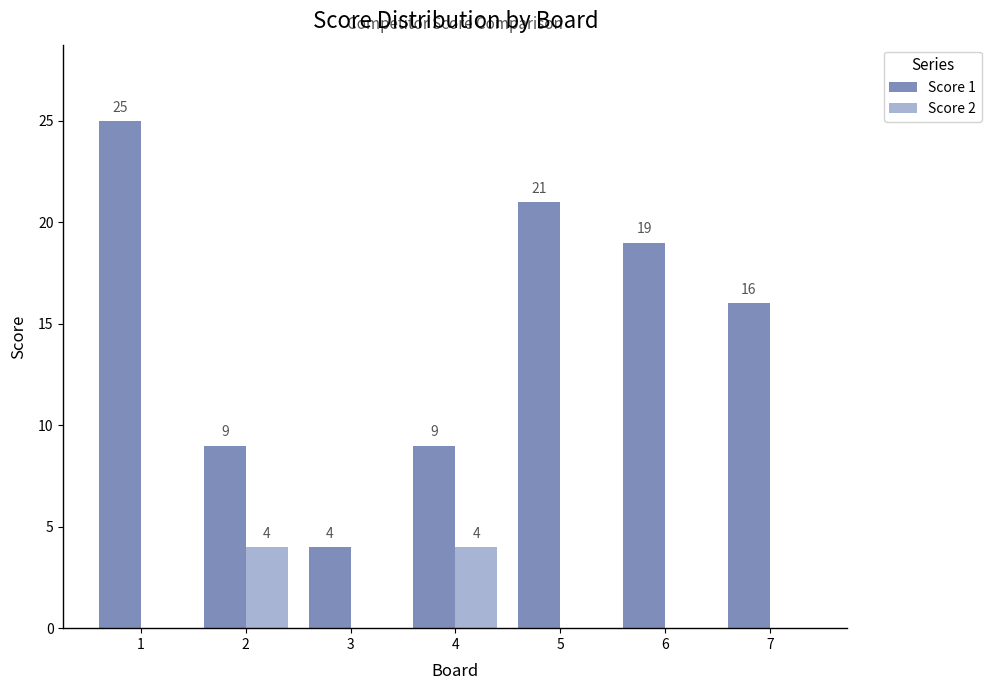

What are all the series names shown in the legend?

Score 1, Score 2